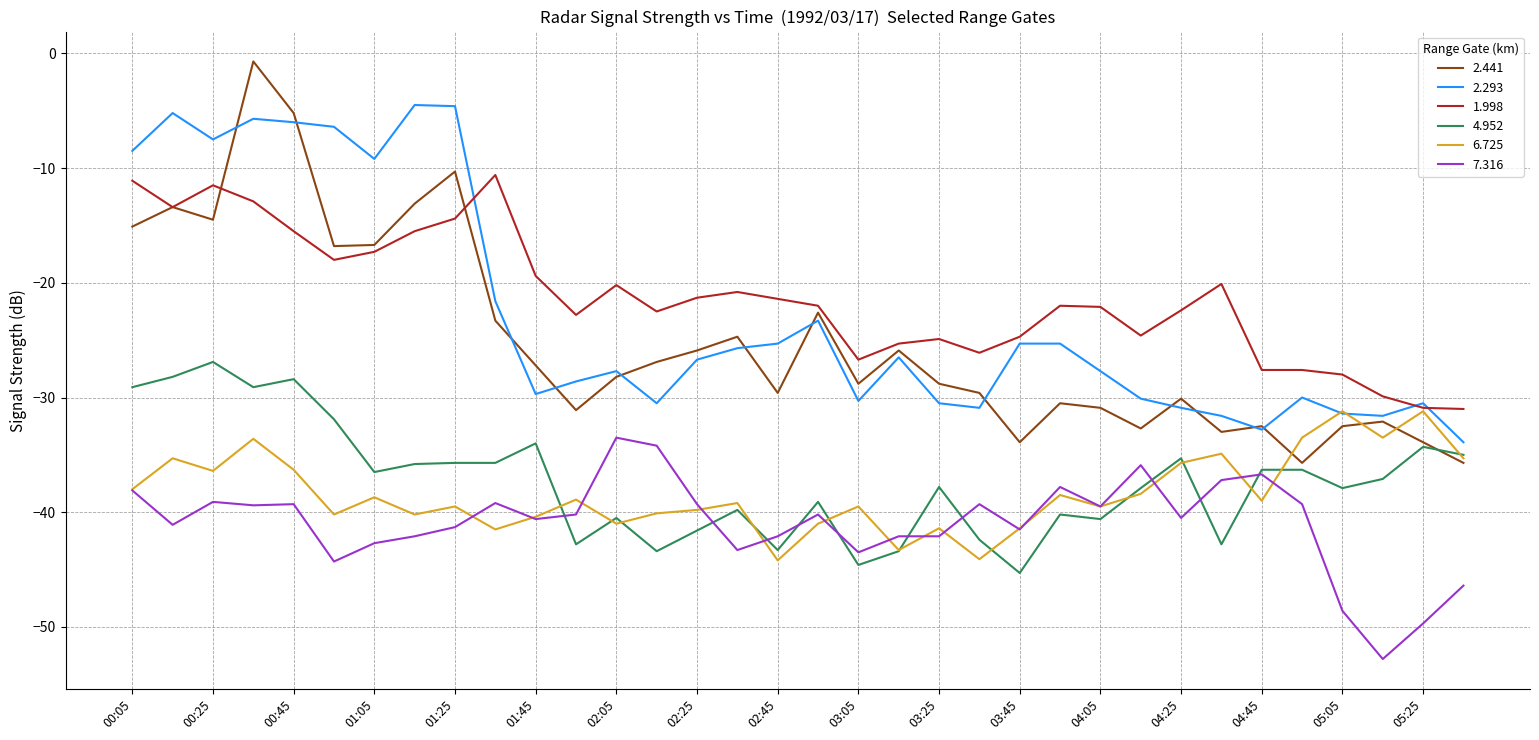

Which series has the widest spread of values?

2.441